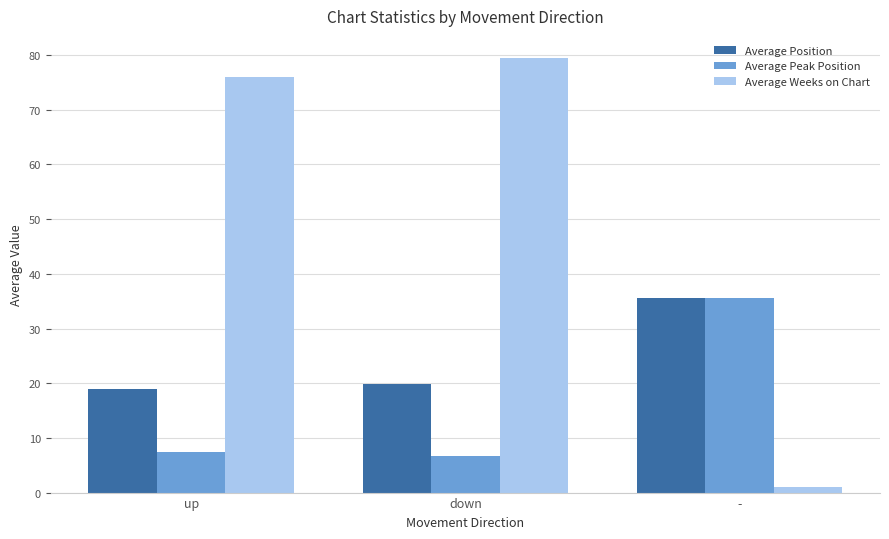

Reading left to right, list all the values displayed in this chart.

Average Position: up=19.0	down=19.9	-=35.7
Average Peak Position: up=7.5	down=6.7	-=35.7
Average Weeks on Chart: up=76.1	down=79.5	-=1.0